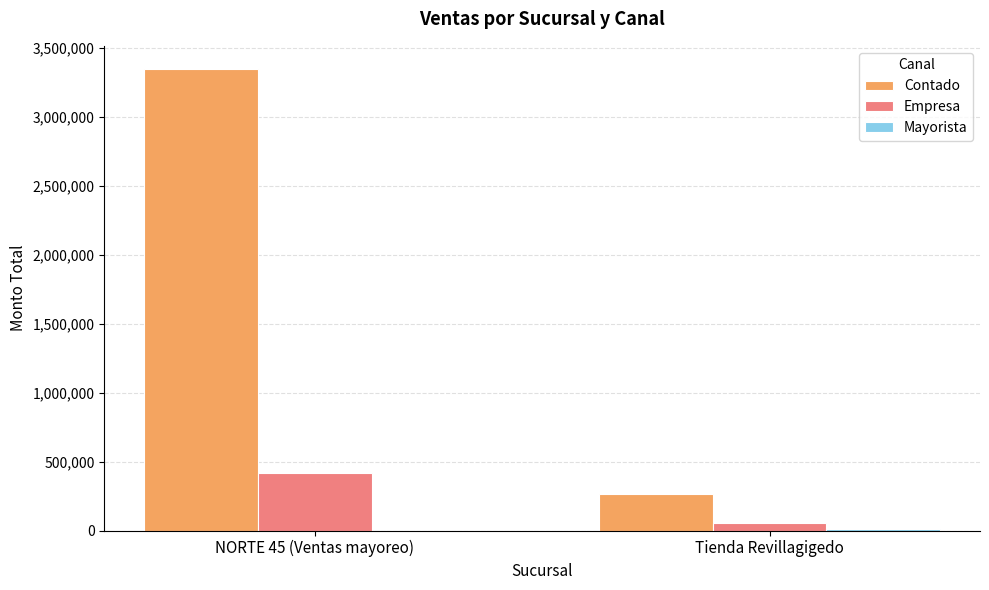

How many groups of bars are there?

2